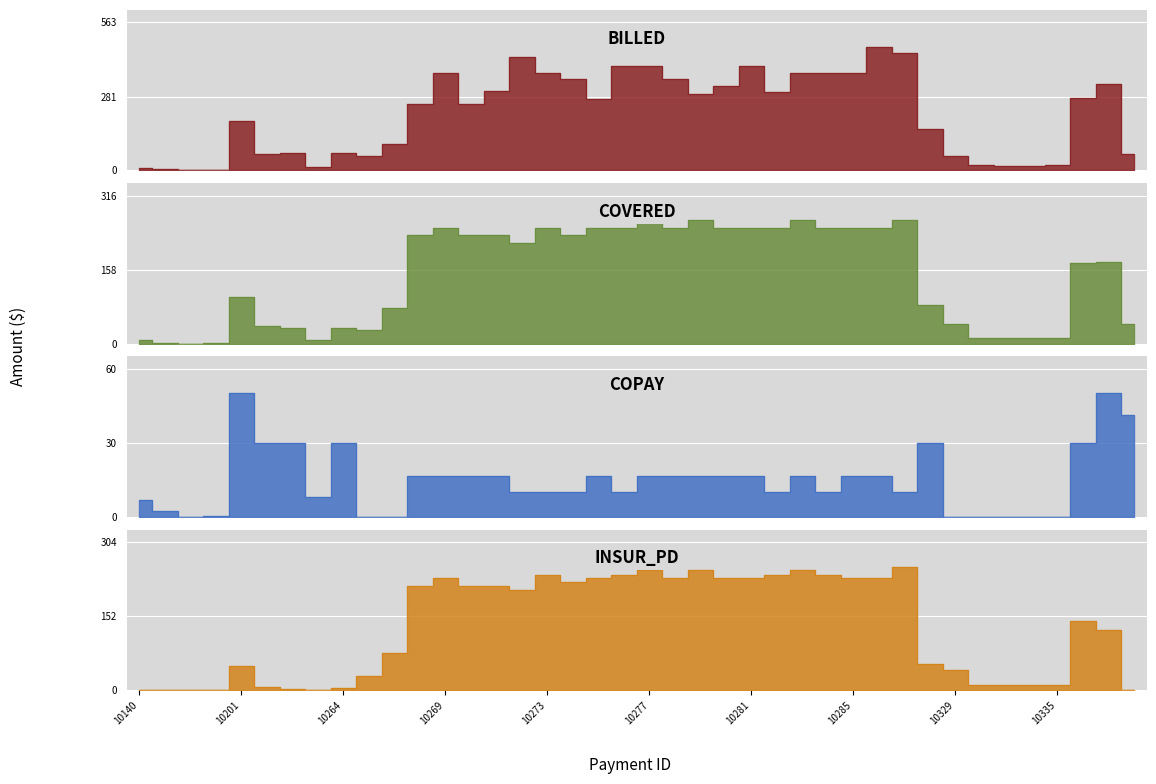

True or false: covered has more than 1 interior local peaks.

True